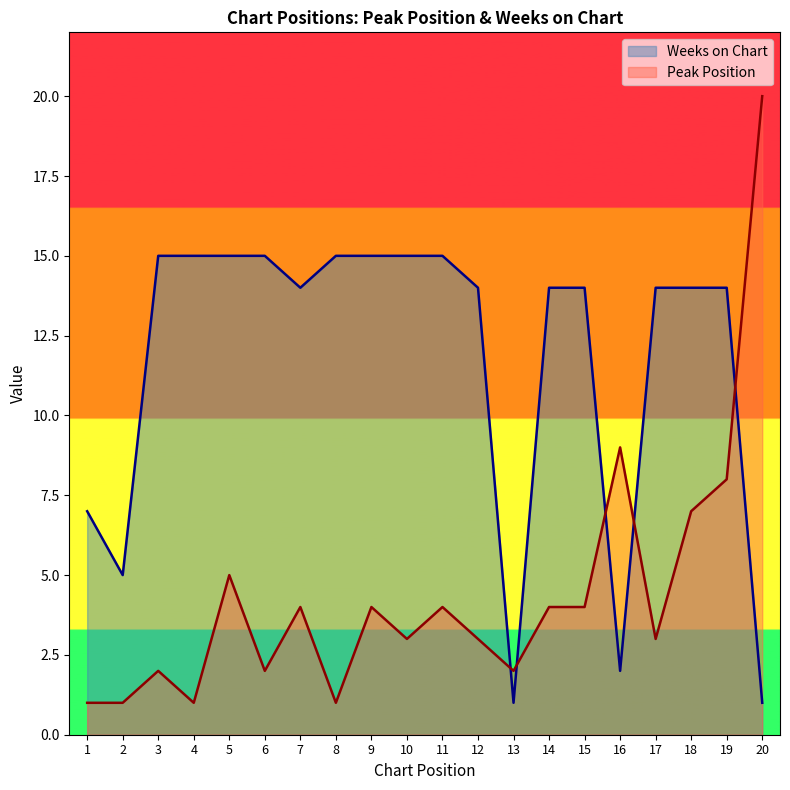

What is the sum of all Weeks on Chart values?

234